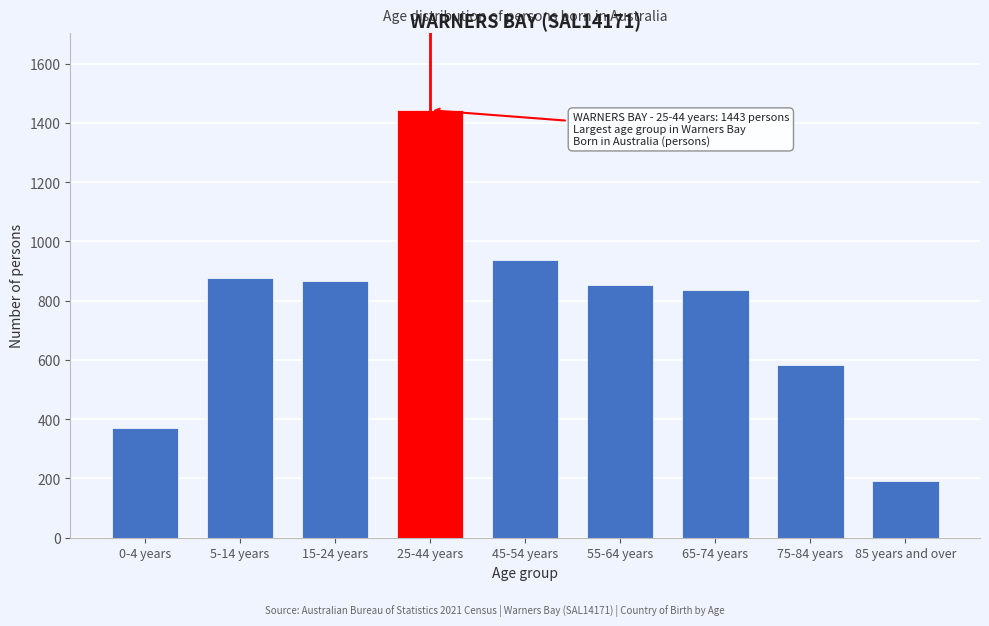

Reading left to right, list all the values displayed in this chart.

370	877	866	1443	938	853	835	584	192